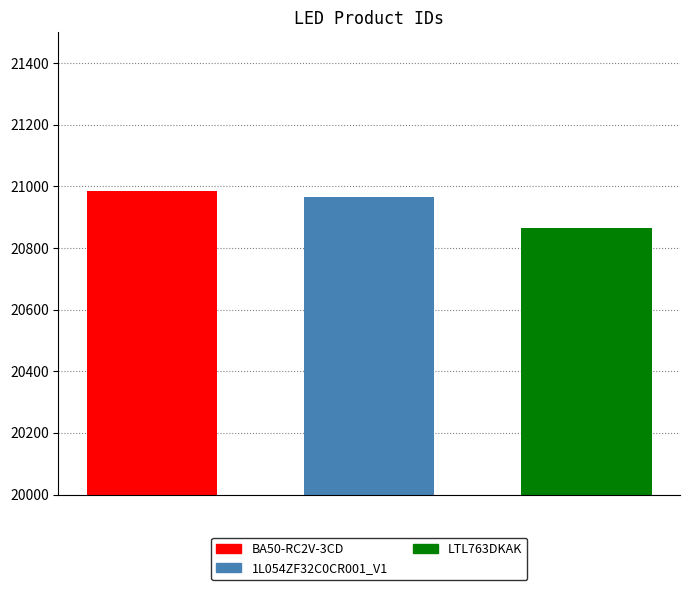

Which series has the widest spread of values?

BA50-RC2V-3CD